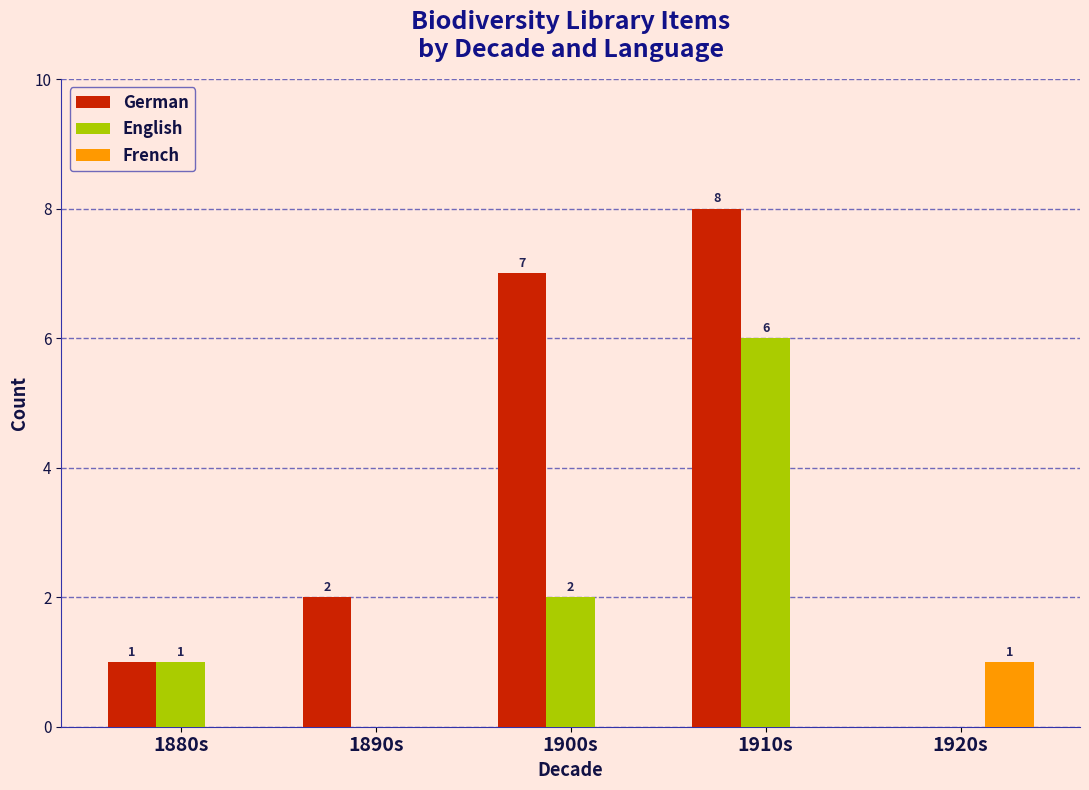

Count the English values in the range 0 to 2.

4